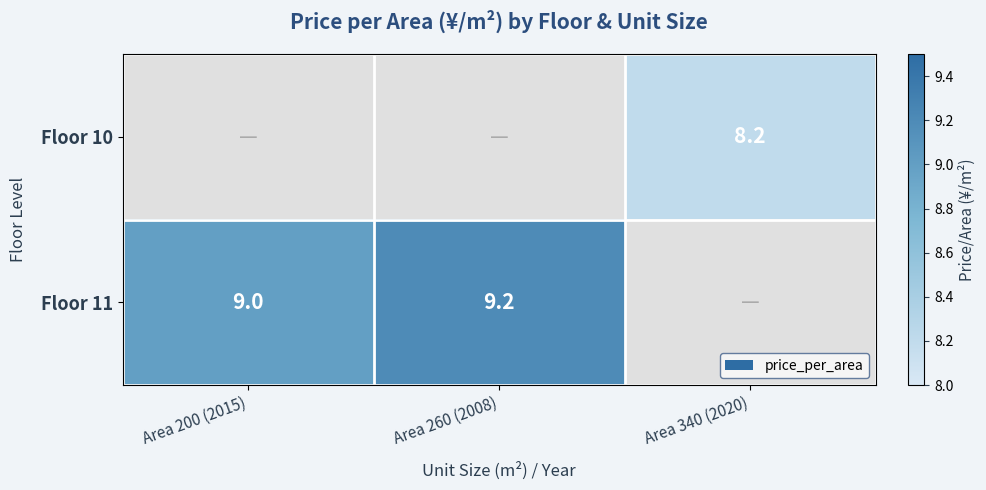

Is it true that Floor 10 equals 12.4 at Area 340 (2020)?

False